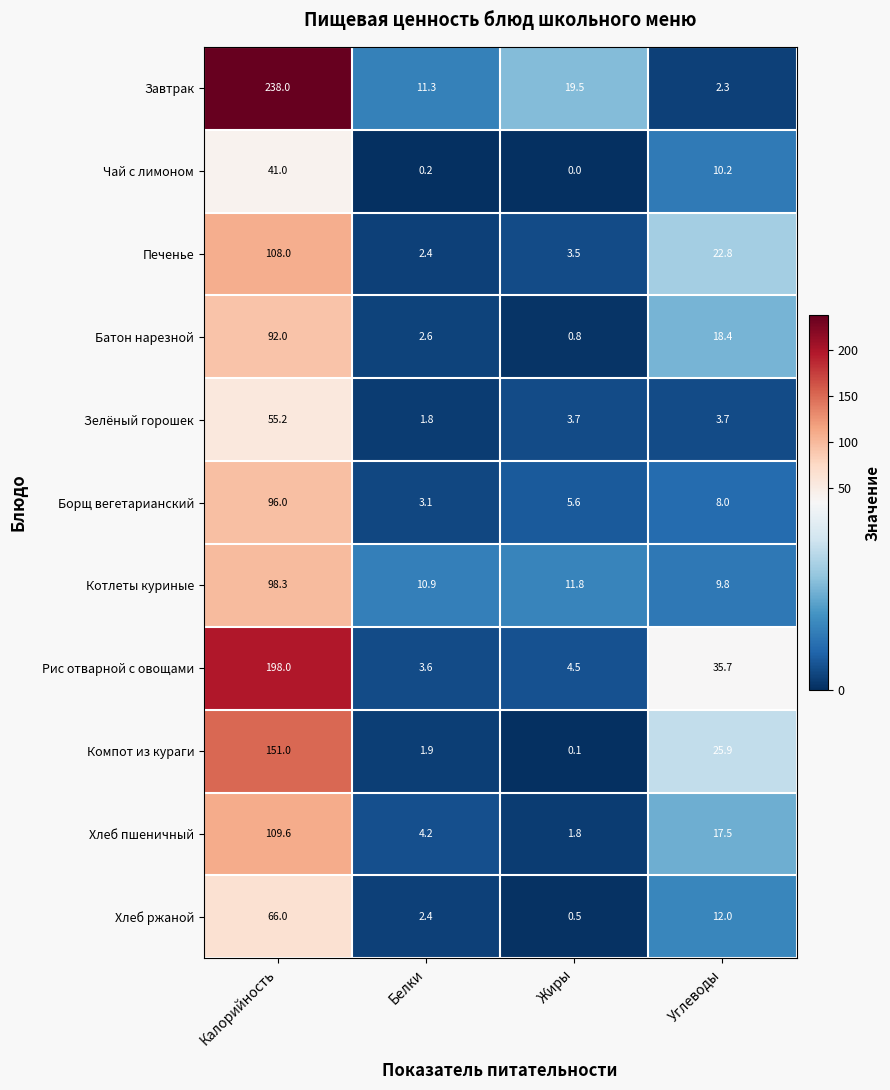

What value does the Рис отварной с овощами series have at Углеводы?

35.7